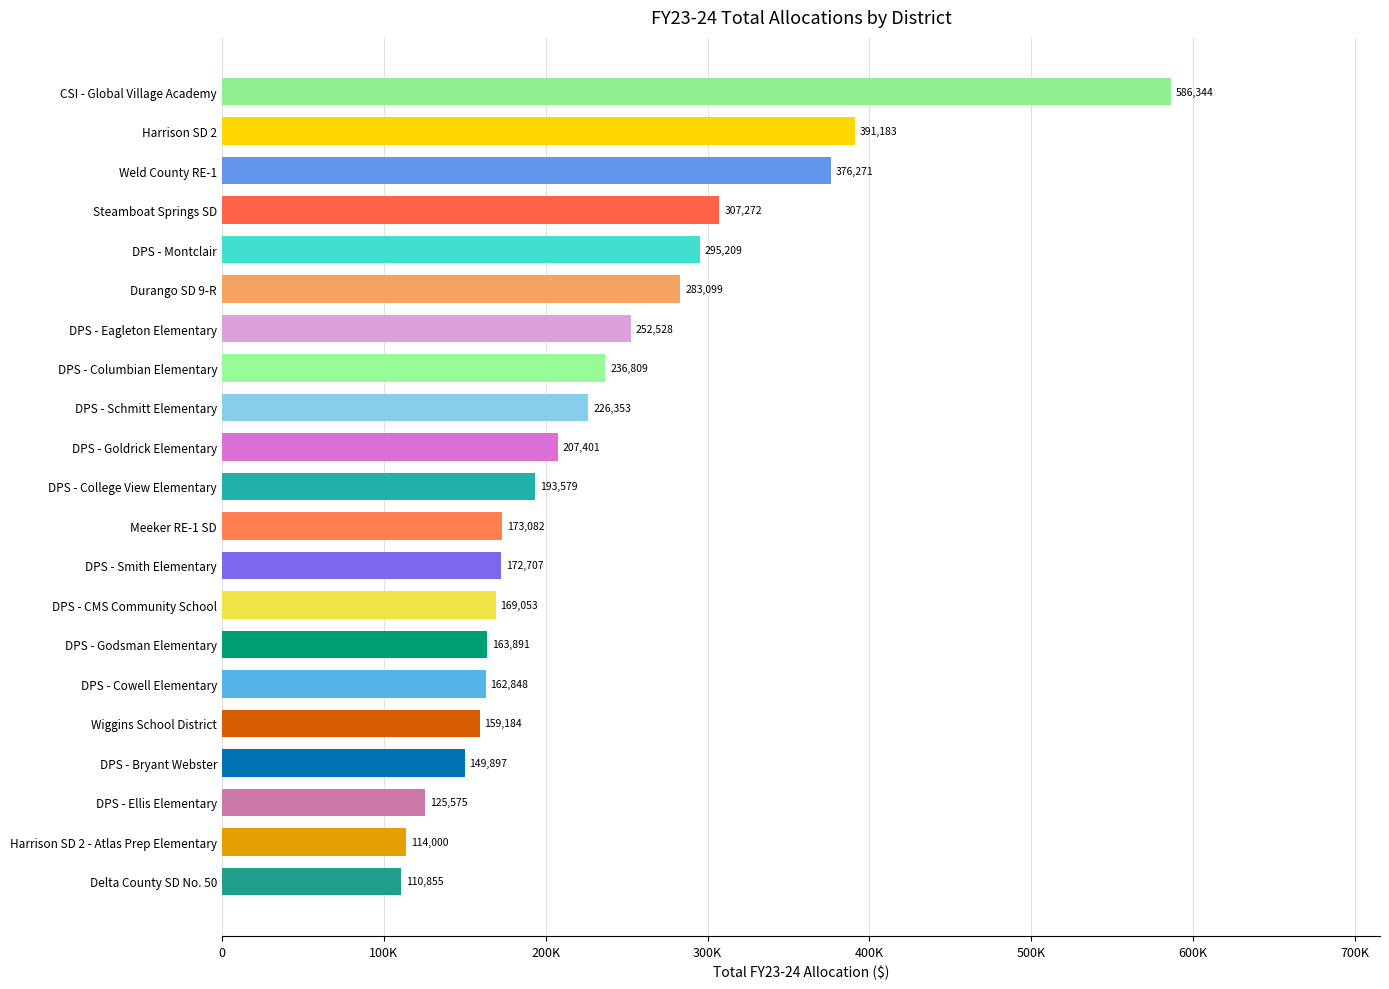

Where does the data first go above 193579?

DPS - Goldrick Elementary